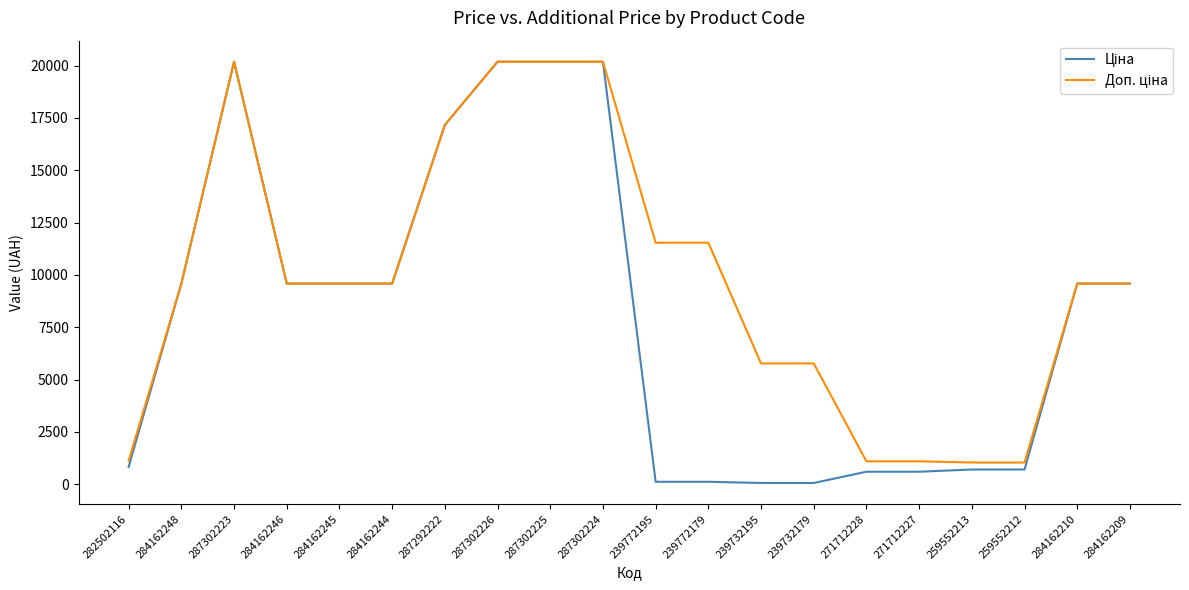

What is the total value across all series at 284162244?

19170.8